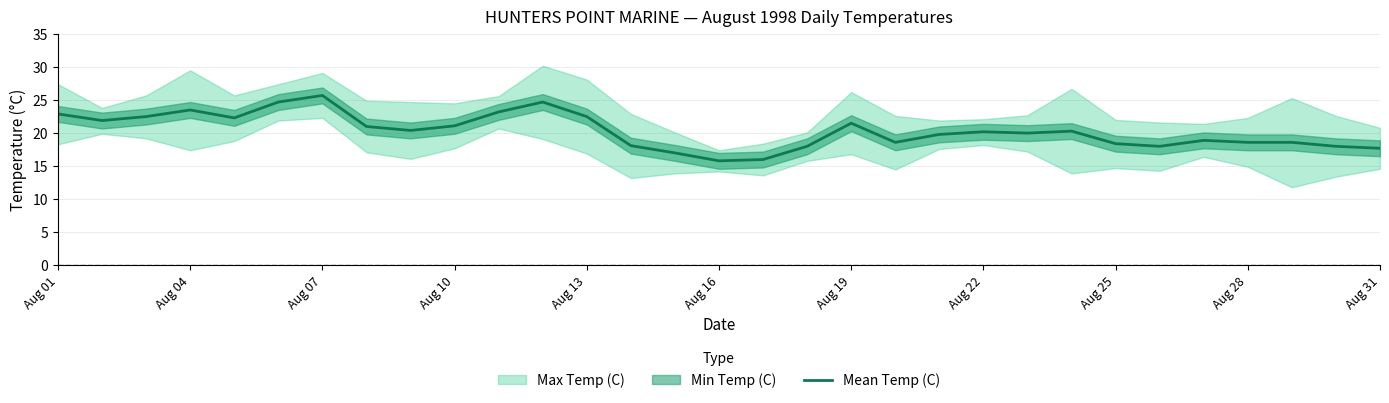

Is it true that Mean Temp (C) equals 18.6 at Aug 28?

True